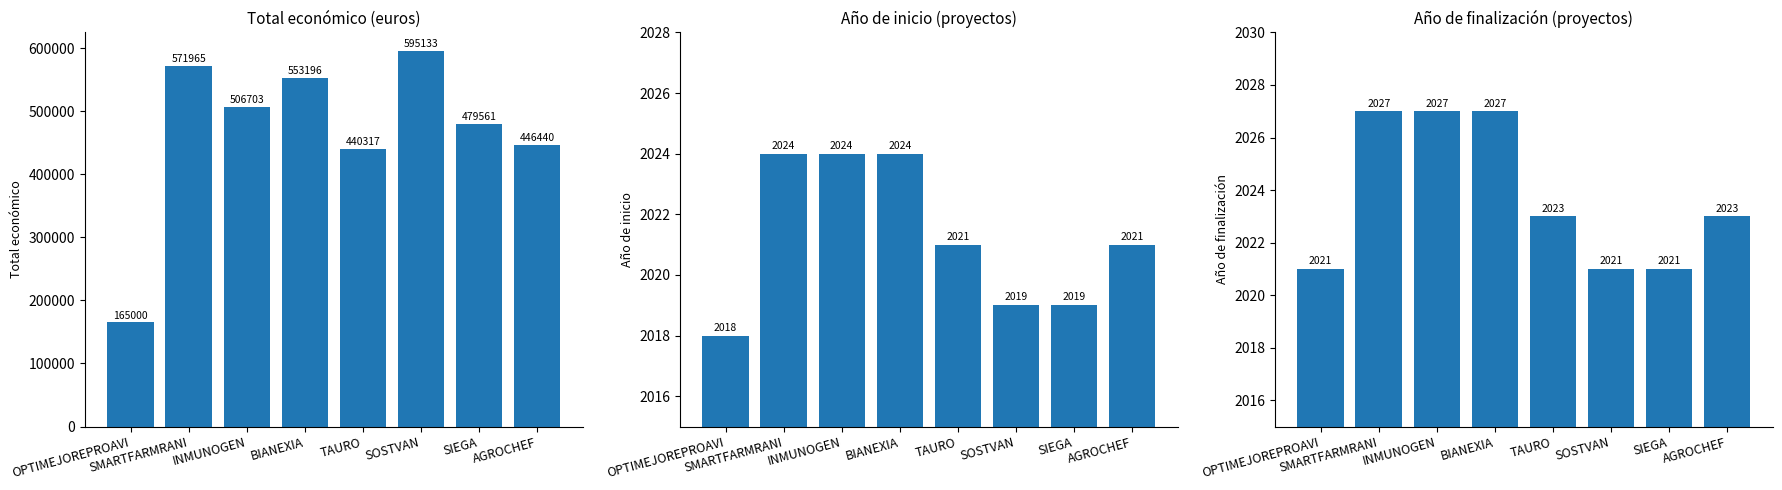

What is the difference between the highest and lowest values at TAURO?

438296